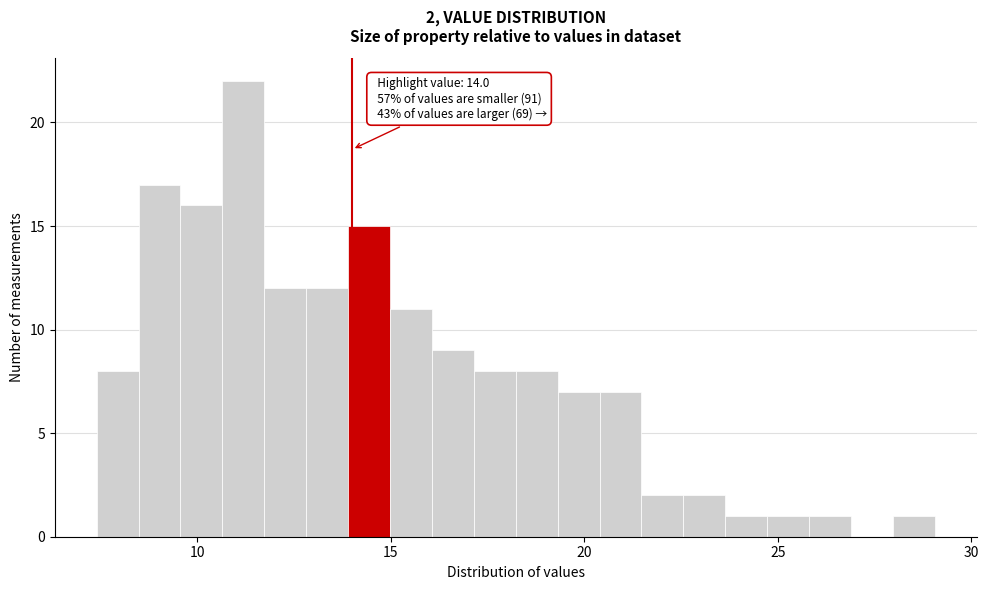

Around what value on the x-axis is the tallest bar? Give the approximate position of its centre, as read against the axis.

11.0